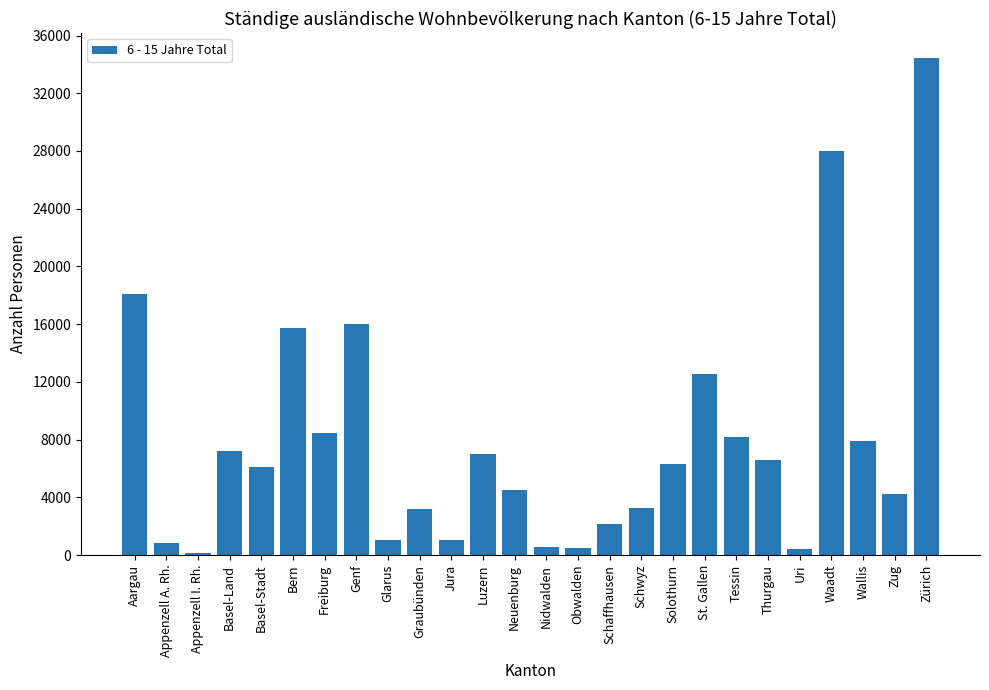

The value at Zürich is 34452. True or false?

True